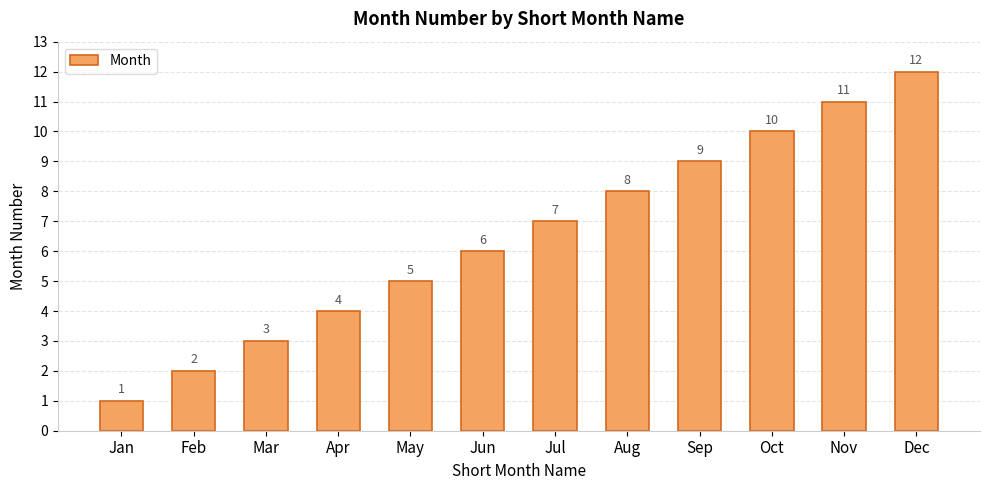

What is the difference between the maximum and second lowest values?

10